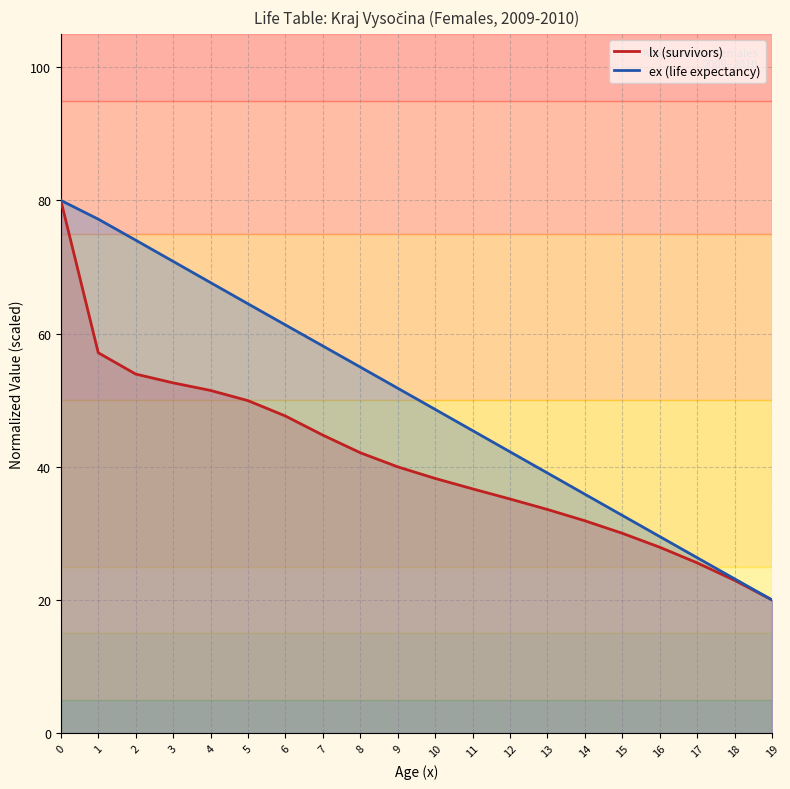

What is the difference between the second highest and minimum values in the ex series?

57.2